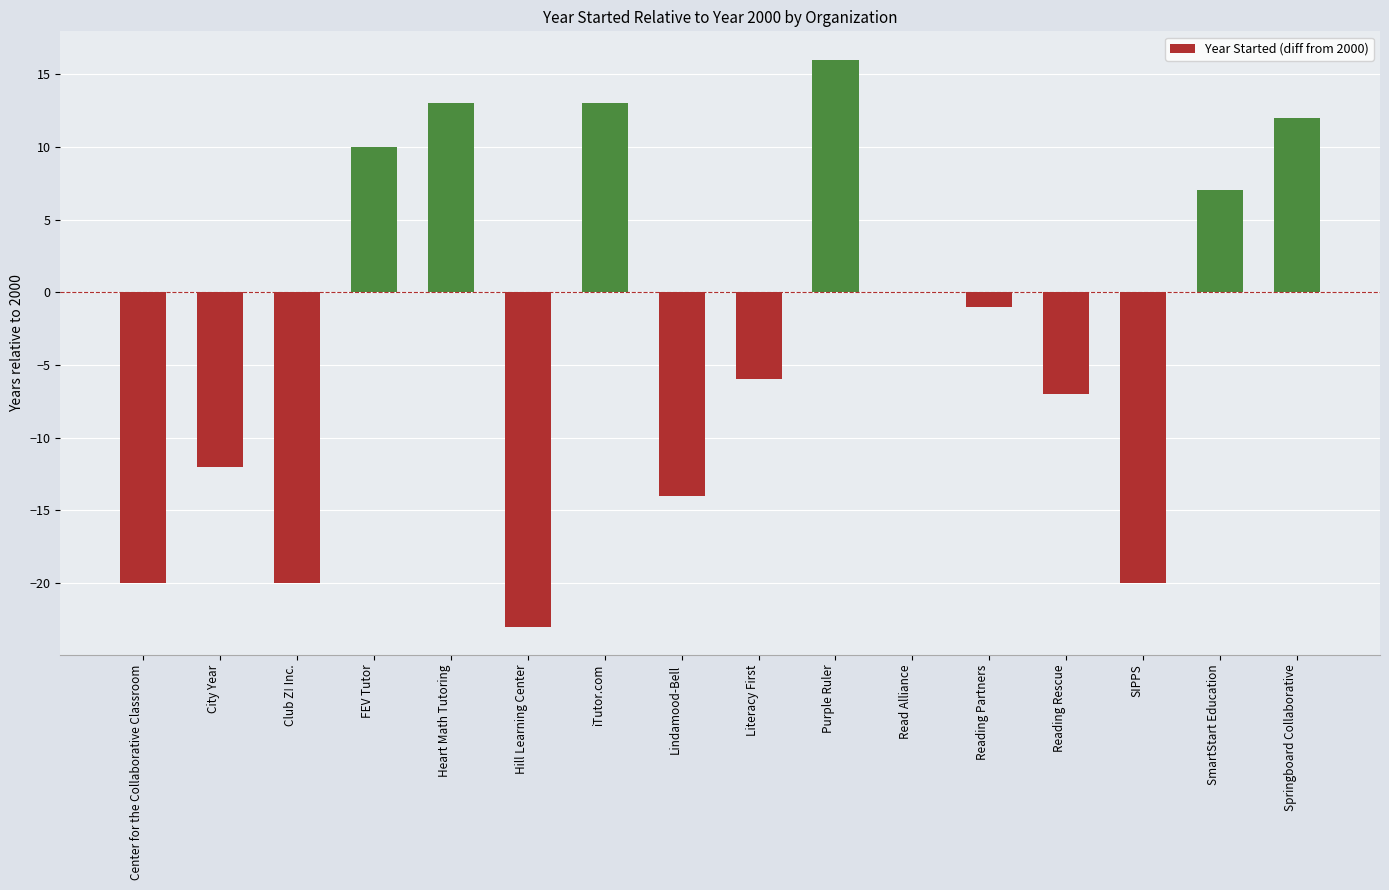

What is the sum of all values?

-52